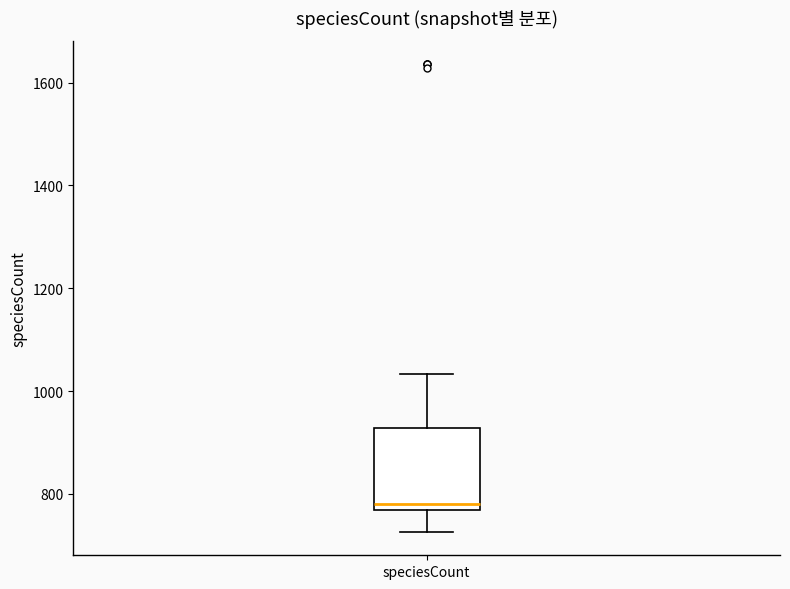

Where does the median line of the box for speciesCount sit on the y-axis? The values are not printed on the chart, so give them approximately, as read against the axis.

780